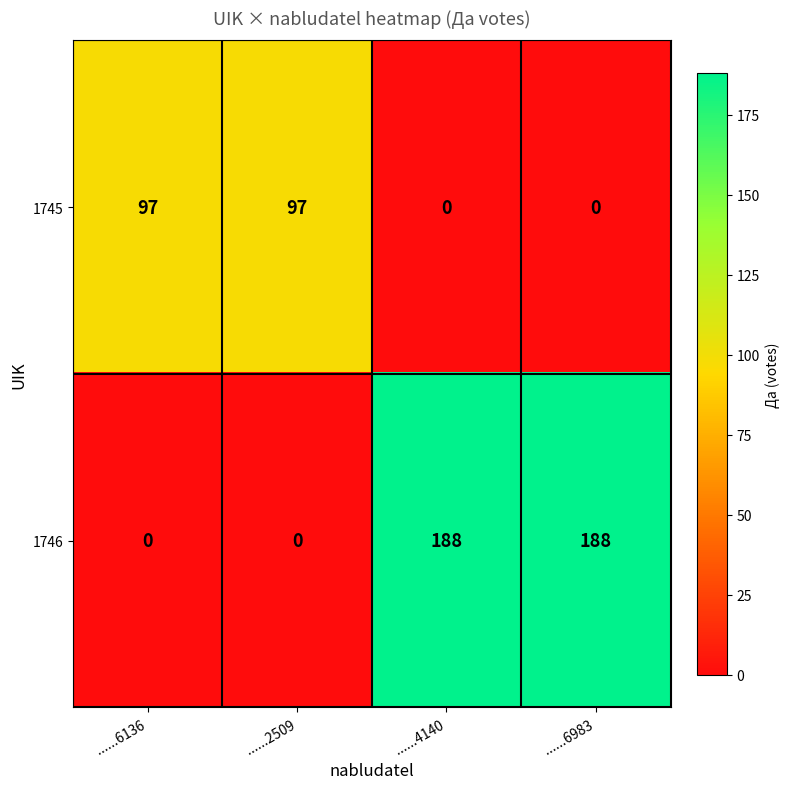

How many positive values does the 1746 series have?

2